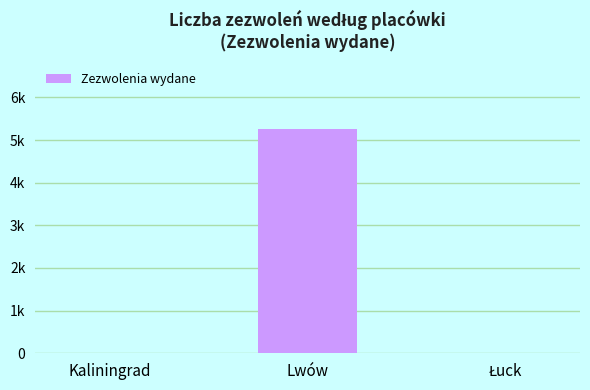

True or false: the data shows -2734 at Kaliningrad.

False